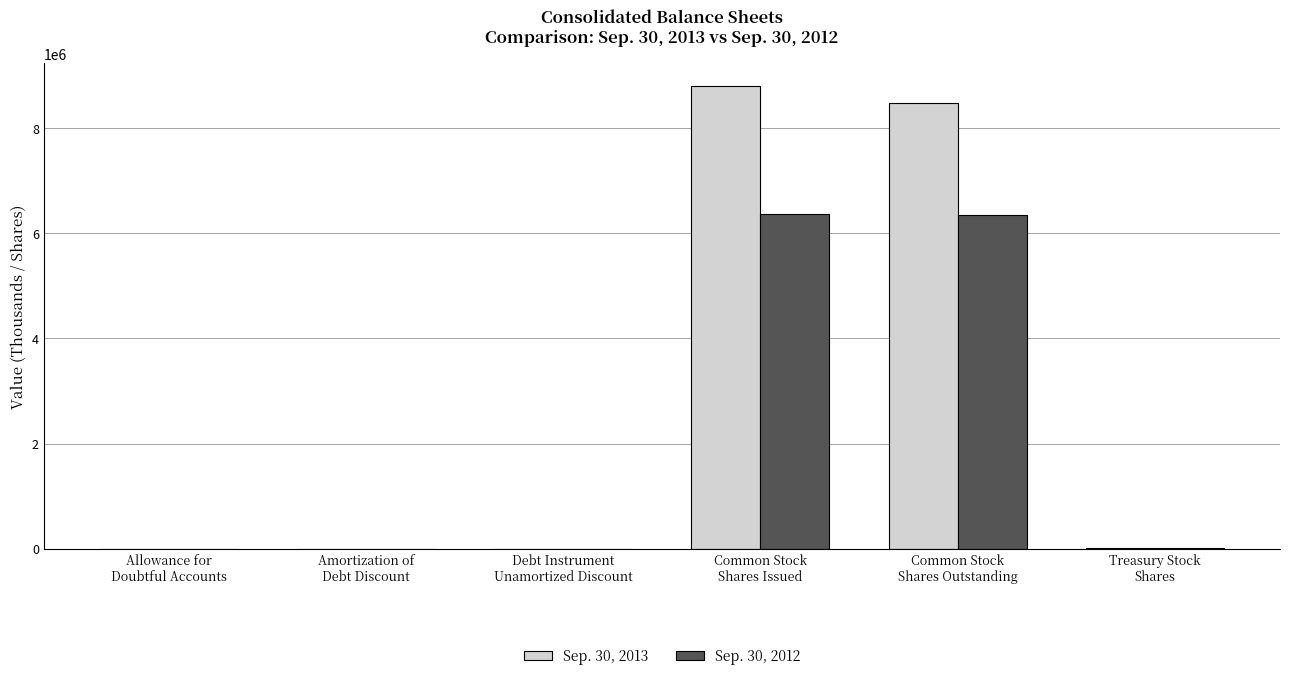

Which series has the largest total across all categories?

Sep. 30, 2013